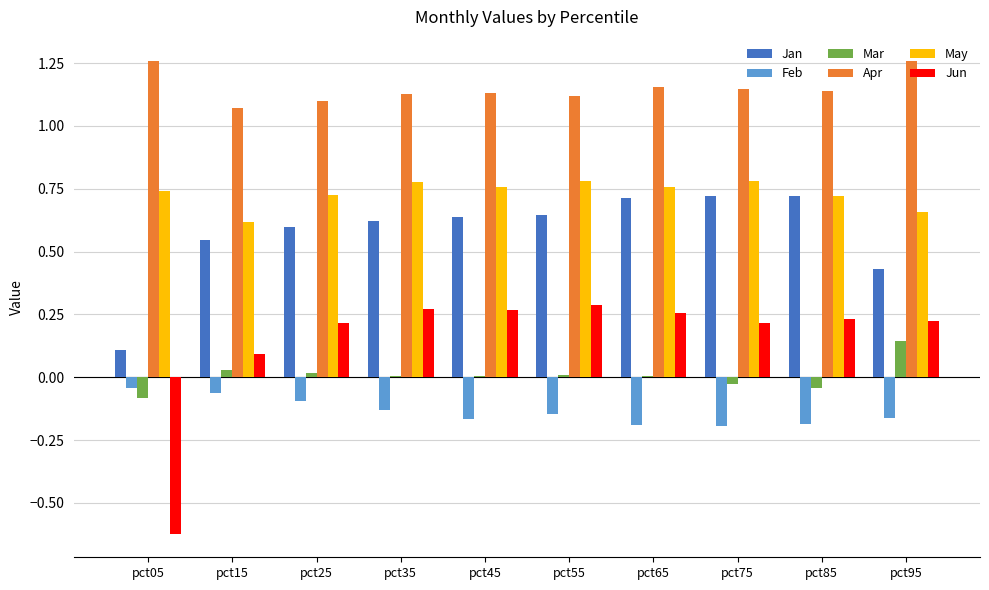

True or false: Feb has a value of -0.1 at pct35.

True